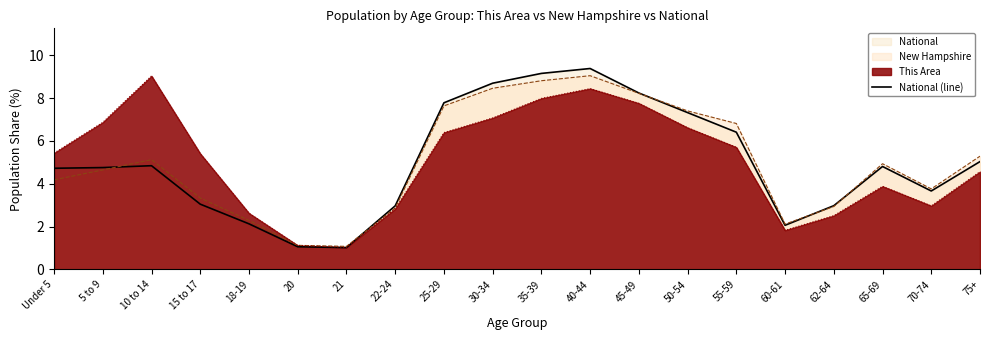

Reading left to right, extract all data points from this chart.

4.7	4.8	4.8	3.0	2.1	1.1	1.0	3.0	7.8	8.7	9.1	9.4	8.2	7.3	6.4	2.1	3.0	4.8	3.7	5.0